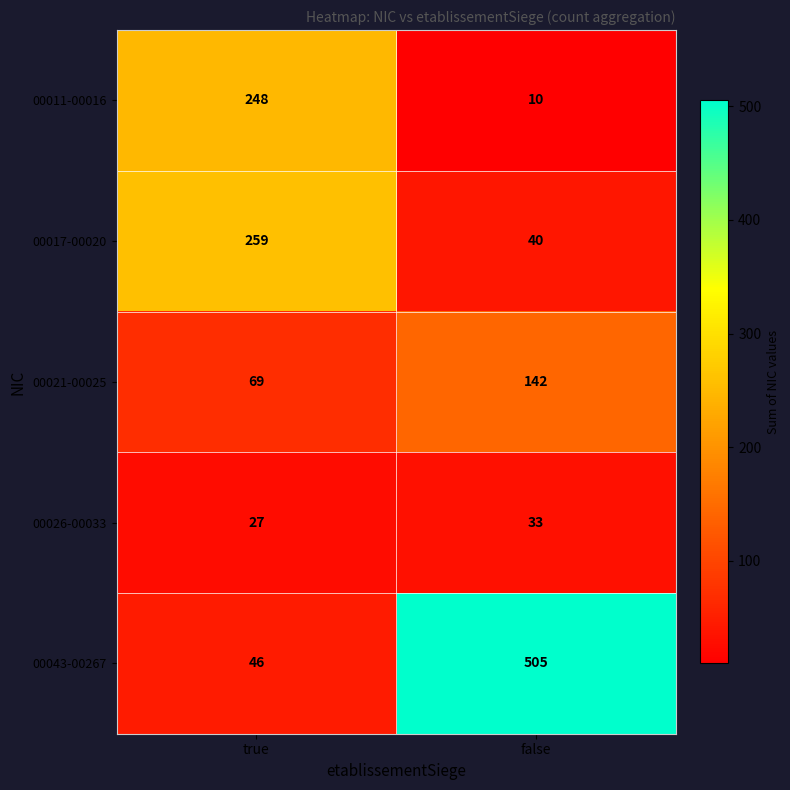

The value of 00026-00033 at true is 8. True or false?

False